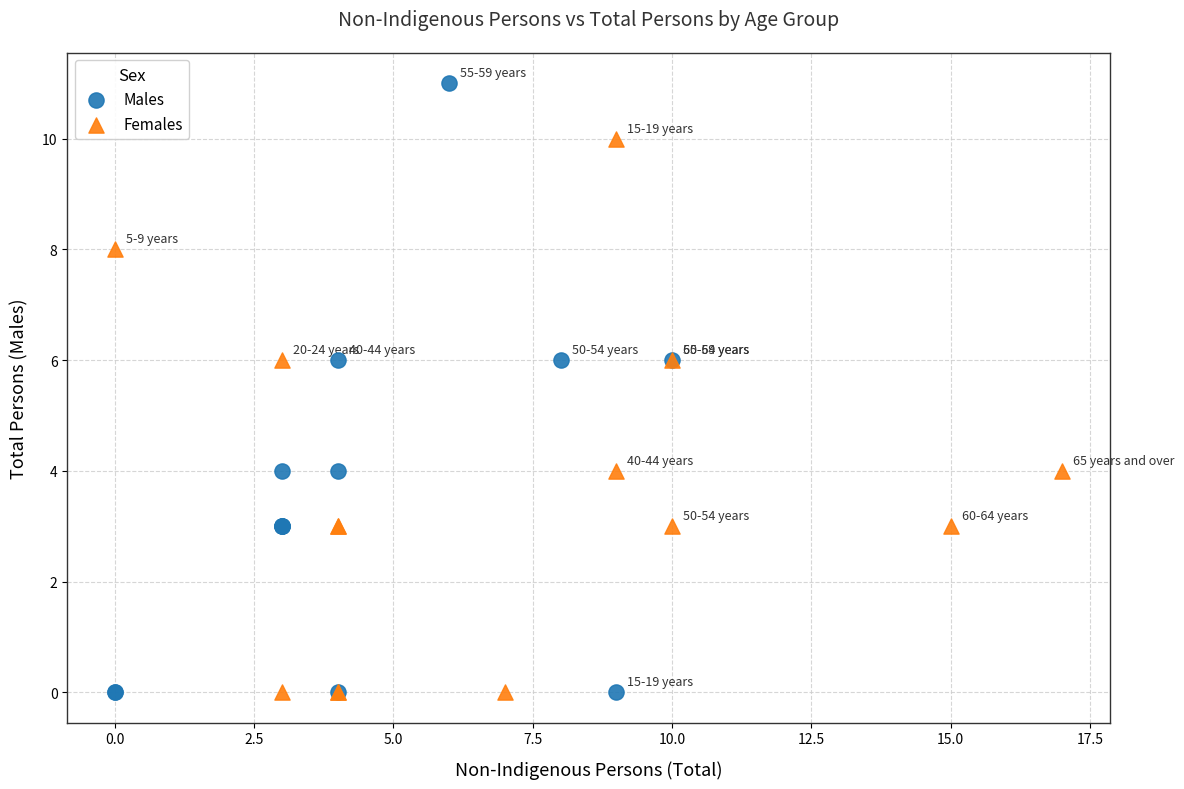

Which series has the widest spread of Y values?

Males